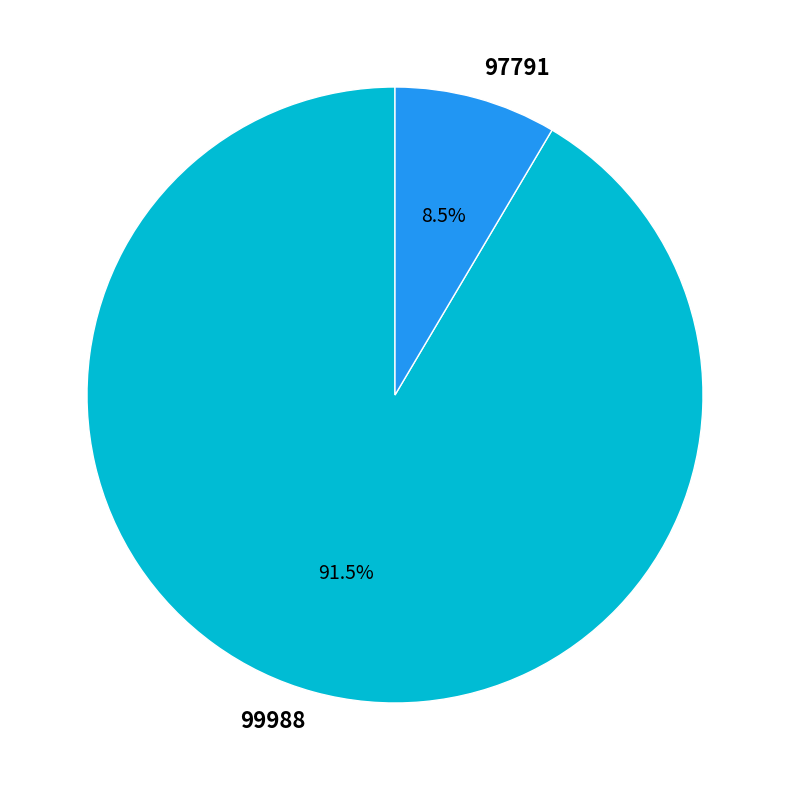

How many segments does this pie chart have?

2